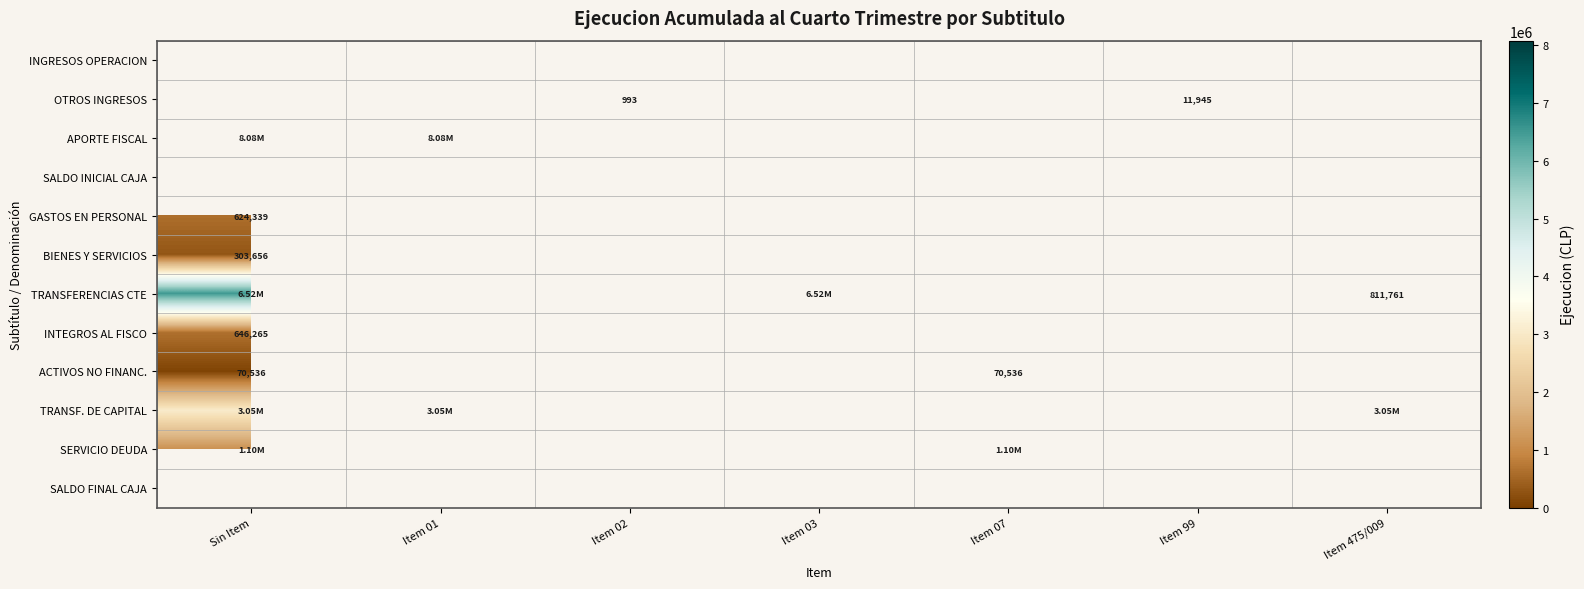

At which category does the chart reach its peak across all series?

Sin Item